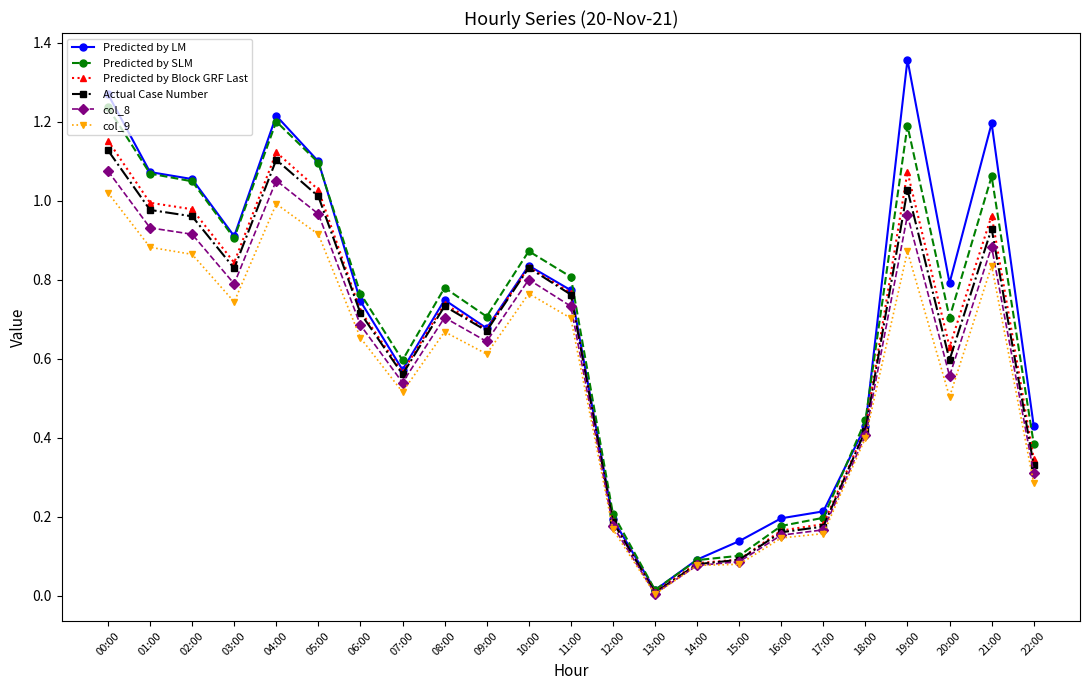

What is the total value across all series at 21:00?

5.9